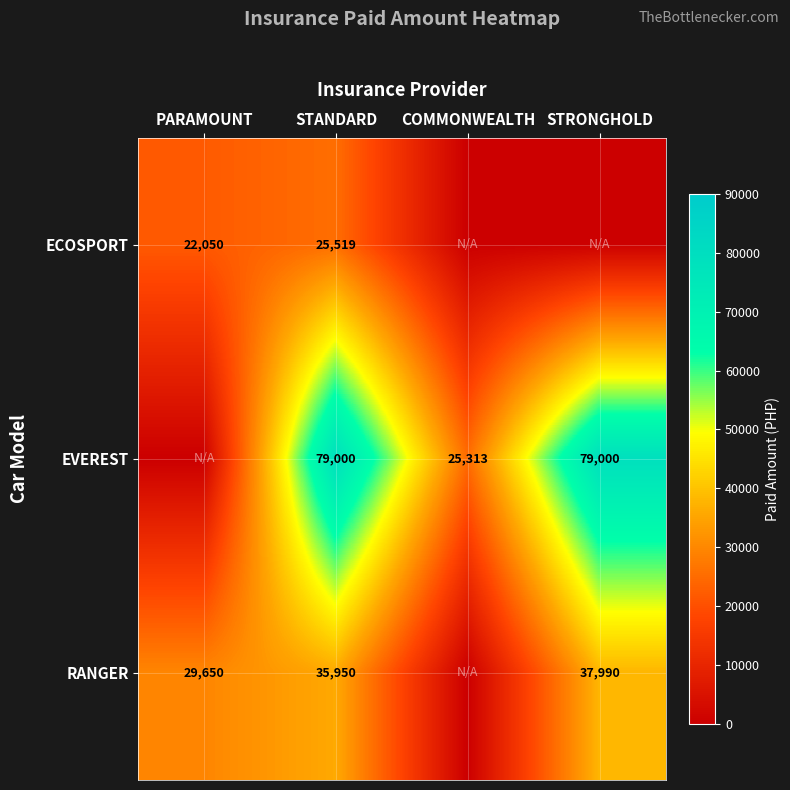

Rank the series at STANDARD from highest to lowest value.

EVEREST, RANGER, ECOSPORT